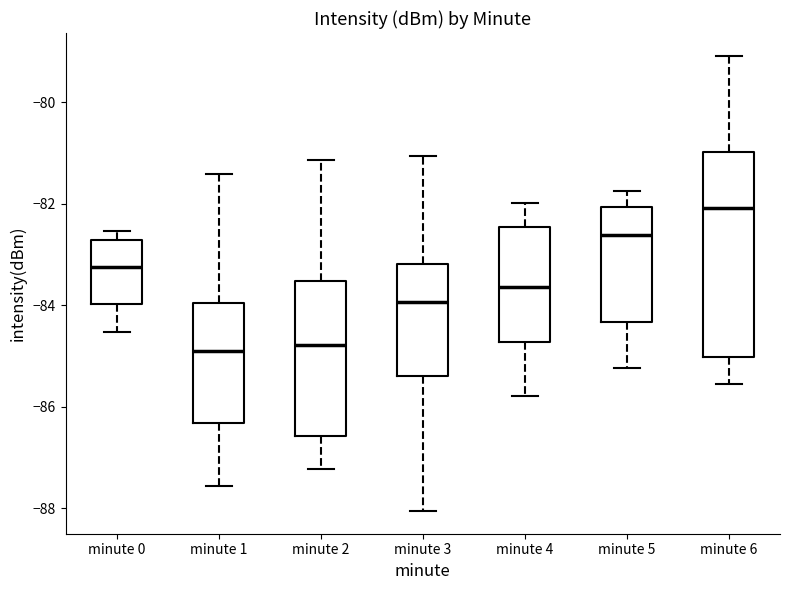

Reading left to right, read every box against the y-axis: the position of its median line, the range the box covers, and the ends of its whiskers. The values are not printed on the chart, so give them approximately, as read against the axis.

minute 0: median -83.2, box -84.0 to -82.8, whiskers -84.6 to -82.6
minute 1: median -84.8, box -86.4 to -84.0, whiskers -87.6 to -81.4
minute 2: median -84.8, box -86.6 to -83.6, whiskers -87.2 to -81.2
minute 3: median -84.0, box -85.4 to -83.2, whiskers -88.0 to -81.0
minute 4: median -83.6, box -84.8 to -82.4, whiskers -85.8 to -82.0
minute 5: median -82.6, box -84.4 to -82.0, whiskers -85.2 to -81.8
minute 6: median -82.0, box -85.0 to -81.0, whiskers -85.6 to -79.0